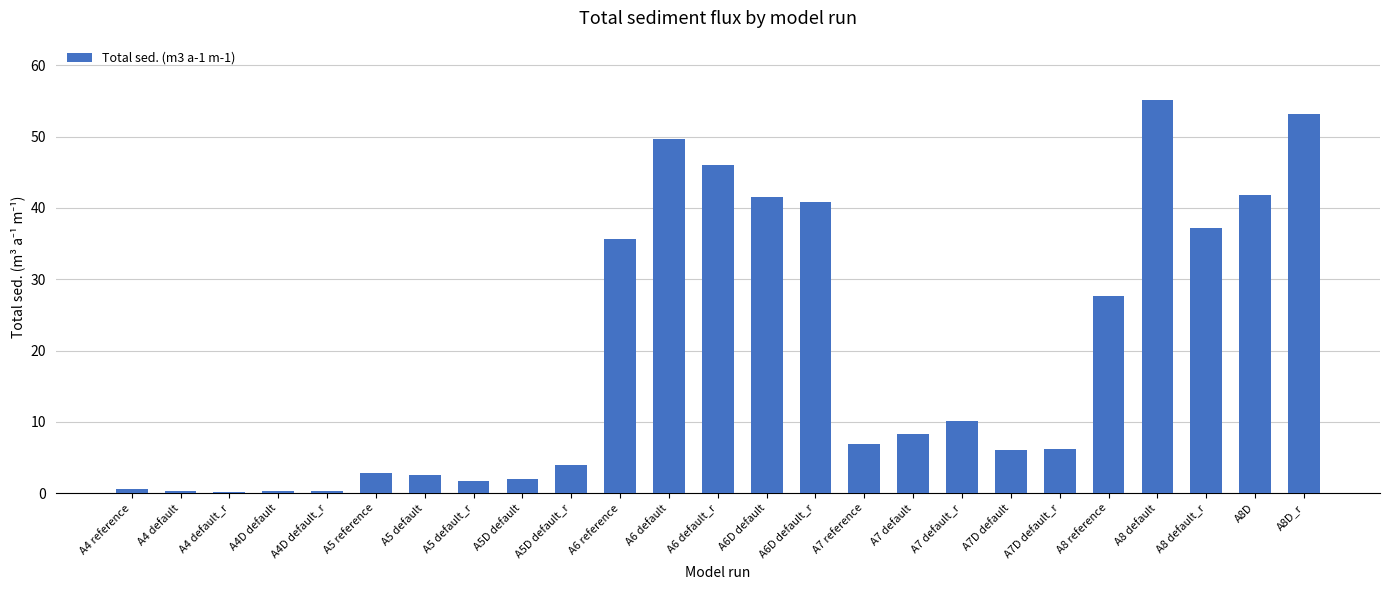

What is the sum of the values at A5 reference and A7D default?

8.8